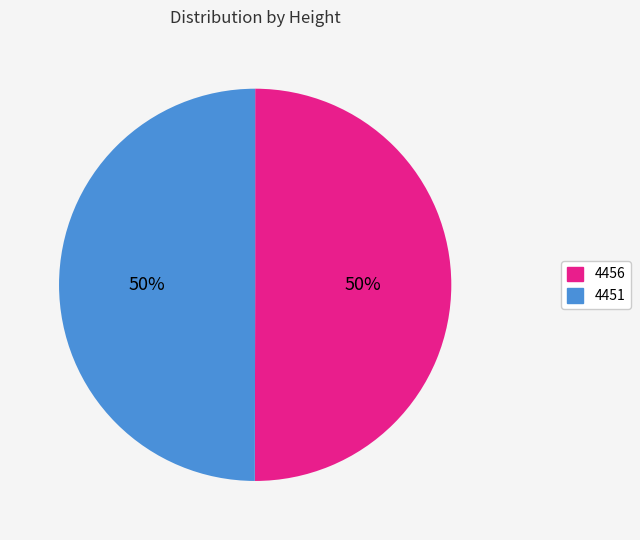

Approximately how many times larger is the value at 4451 compared to 4456?

1.0